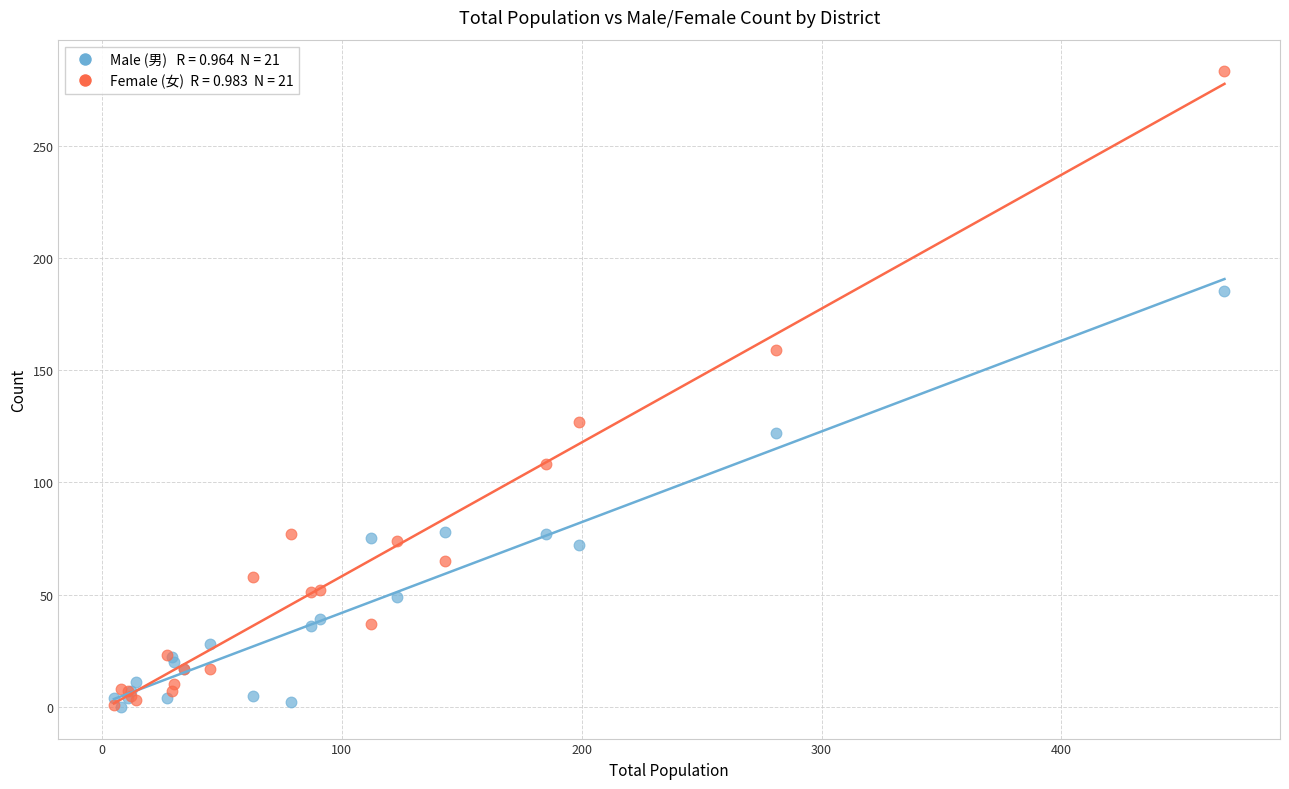

Across all series, what Y value is closest to 141?

127